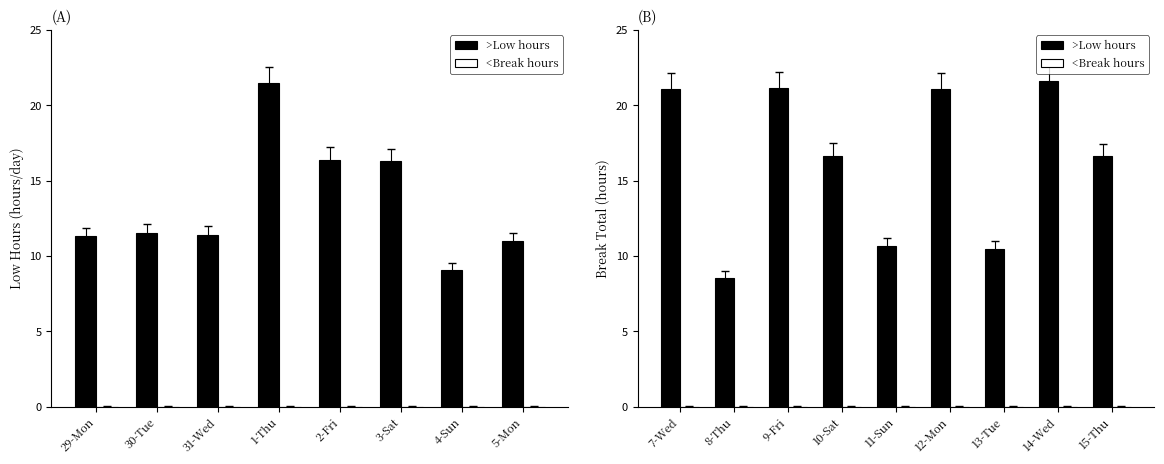

Which series has the largest total across all categories?

>Low hours